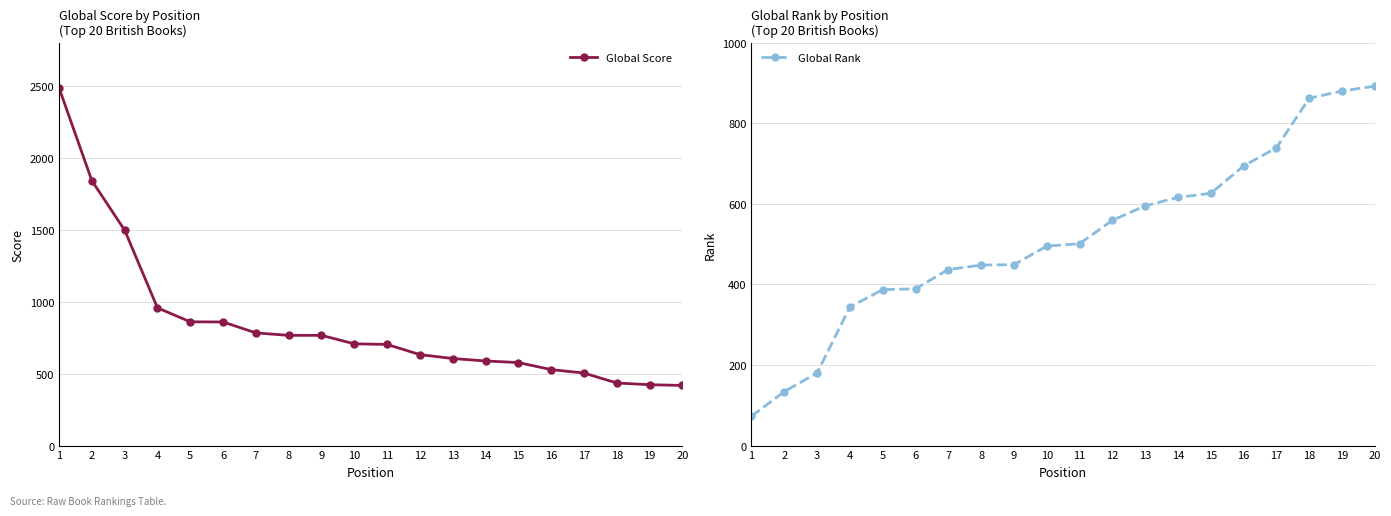

At how many categories does at least one series exceed 1007?

3